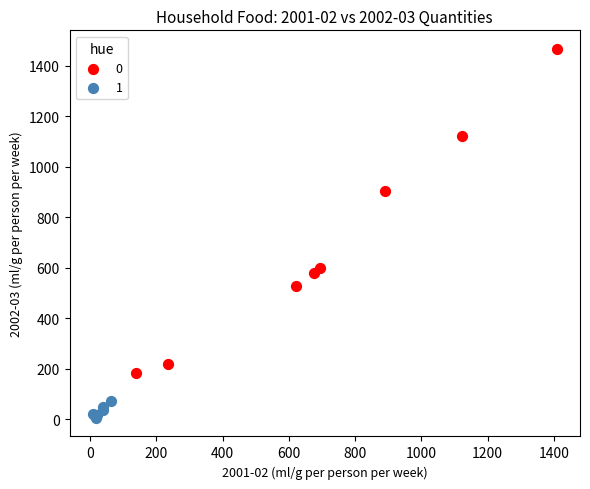

What are all the series names shown in the legend?

0, 1